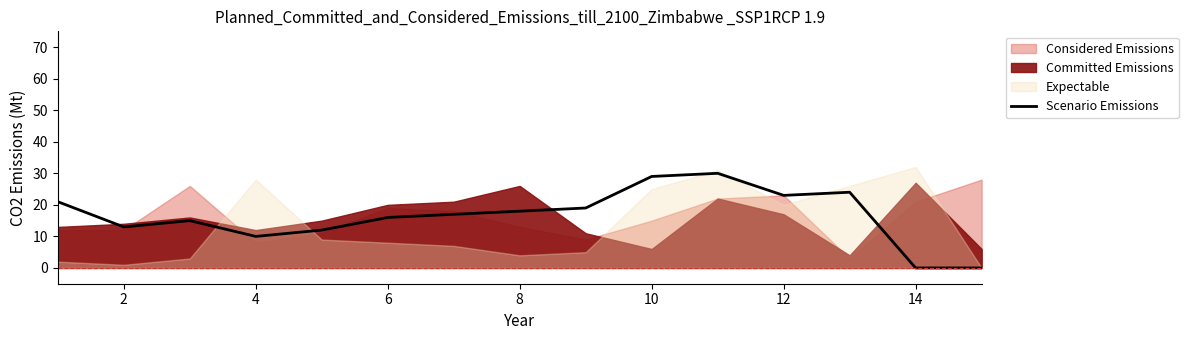

True or false: Scenario Emissions has a value of 11 at 12.

False